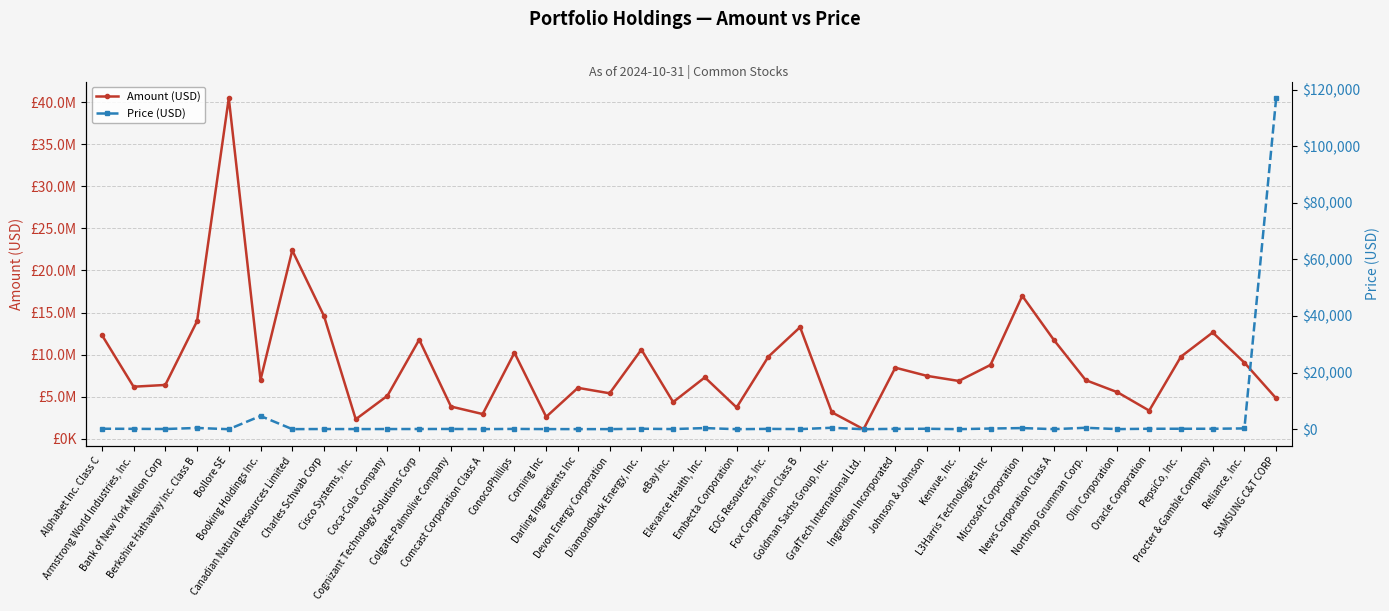

Reading left to right, list all the values displayed in this chart.

Amount (USD): 12347335.0	6196020.0	6405600.0	13978520.0	40470319.5	7014375.0	22385160.0	14590980.0	2327725.0	5126835.0	11785220.0	3842110.0	2947725.0	10231036.0	2617450.0	6062050.0	5415200.0	10606200.0	4370760.0	7303680.0	3731200.0	9756800.0	13265880.0	3158519.0	1147500.0	8456812.0	7481448.0	6879000.0	8785185.0	16985430.0	11728400.0	6973574.0	5539050.0	3356800.0	9765504.0	12636270.0	9048344.0	4815652.0
Price (USD): 172.7	139.6	75.4	450.9	5.7	4676.2	34.0	70.8	54.8	65.3	74.6	93.7	43.7	109.5	47.6	39.1	38.7	176.8	57.5	405.8	14.1	122.0	39.0	517.8	1.7	132.8	159.9	22.9	247.5	406.4	27.2	509.0	41.0	167.8	166.1	165.2	286.3	117000.0